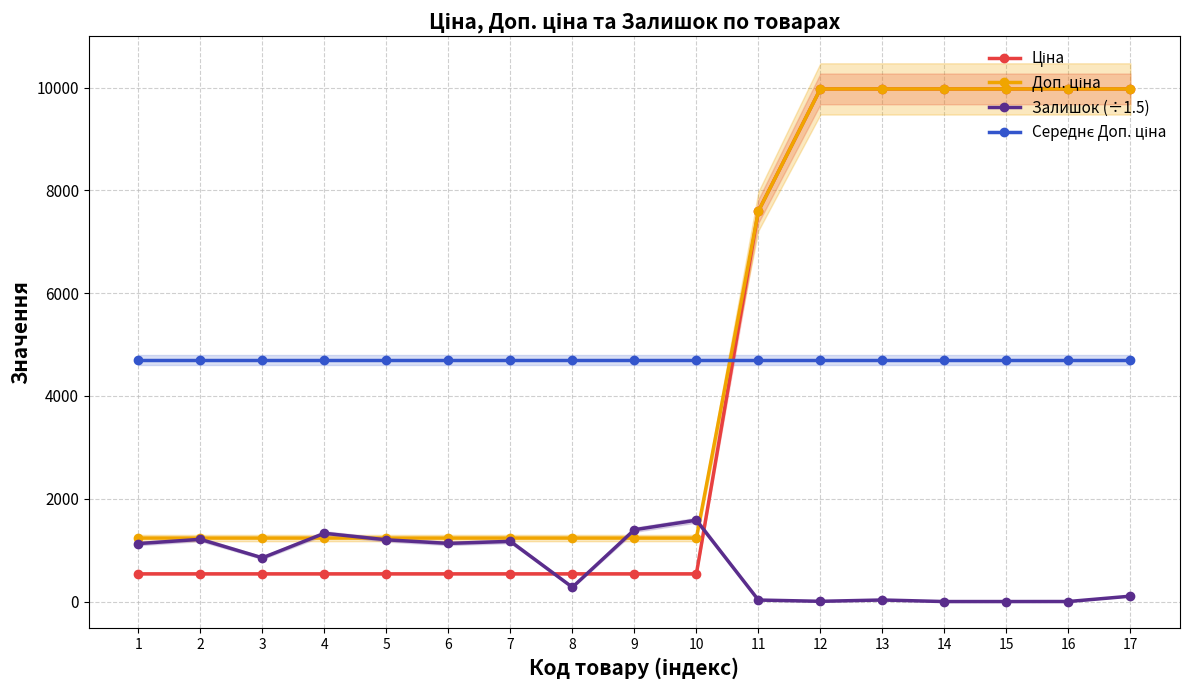

Reading right to left, transcribe all the data shown in this chart.

Ціна: 17=9975.0	16=9975.0	15=9975.0	14=9975.0	13=9975.0	12=9975.0	11=7596.5	10=539.0	9=539.0	8=539.0	7=539.0	6=539.0	5=539.0	4=539.0	3=539.0	2=539.0	1=539.0
Доп. ціна: 17=9975.0	16=9975.0	15=9975.0	14=9975.0	13=9975.0	12=9975.0	11=7596.5	10=1235.4	9=1235.4	8=1235.4	7=1235.4	6=1235.4	5=1235.4	4=1235.4	3=1235.4	2=1235.4	1=1235.4
Залишок (÷1.5): 17=104.7	16=0.7	15=0.0	14=0.0	13=30.0	12=4.7	11=29.3	10=1583.3	9=1397.3	8=278.0	7=1171.3	6=1131.3	5=1201.3	4=1328.0	3=850.7	2=1210.7	1=1128.0
Середнє Доп. ціна: 17=4694.1	16=4694.1	15=4694.1	14=4694.1	13=4694.1	12=4694.1	11=4694.1	10=4694.1	9=4694.1	8=4694.1	7=4694.1	6=4694.1	5=4694.1	4=4694.1	3=4694.1	2=4694.1	1=4694.1